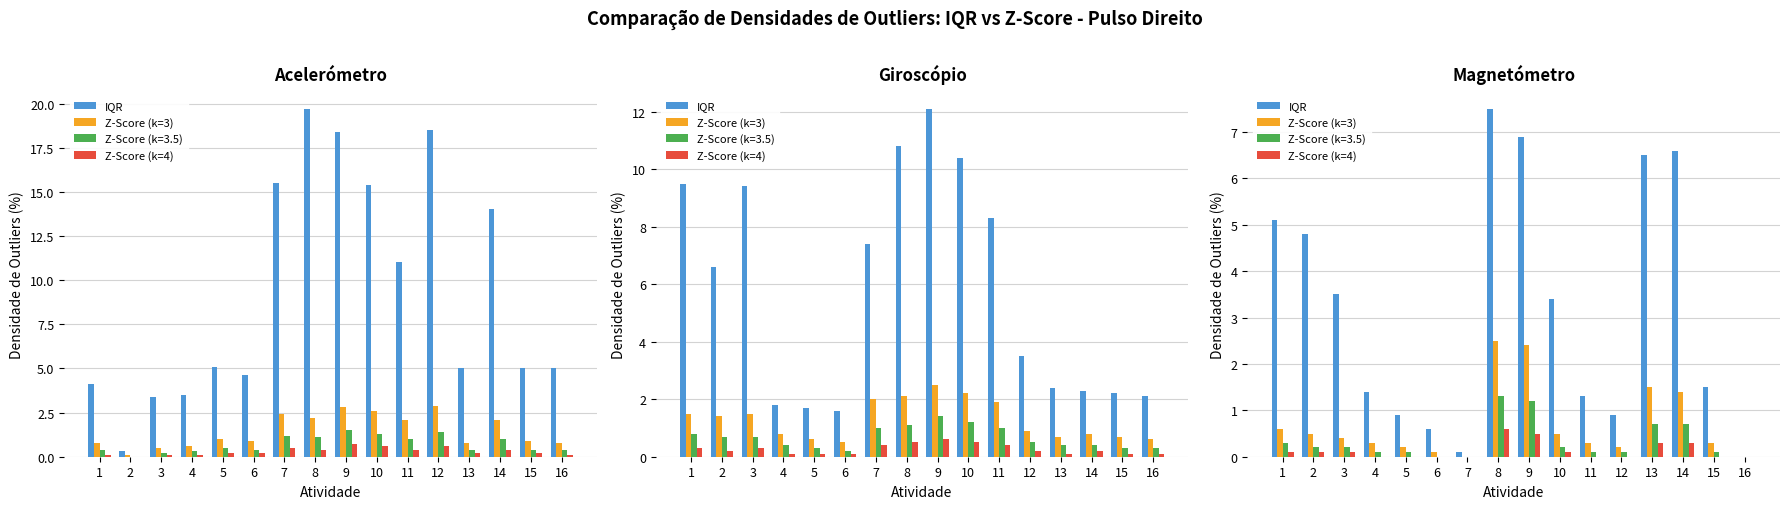

Which category has the lowest value in the Z-Score (k=3) series?

7